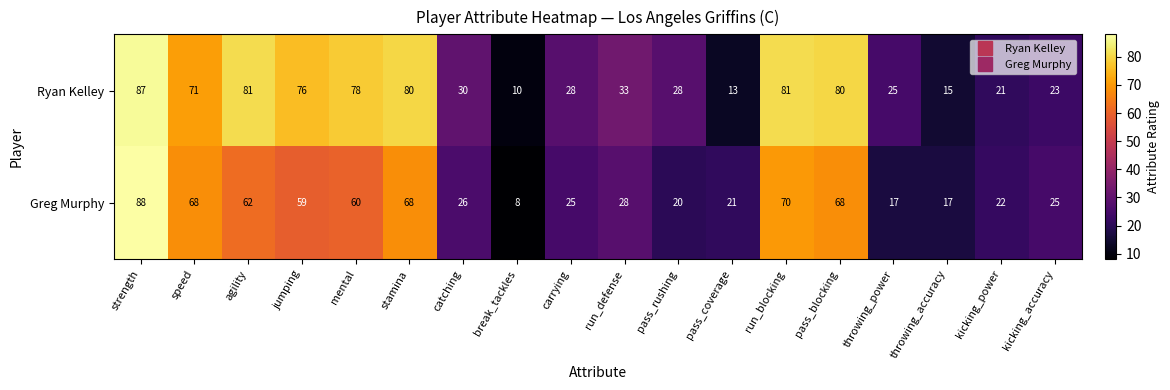

Read the Greg Murphy value at throwing_accuracy.

17